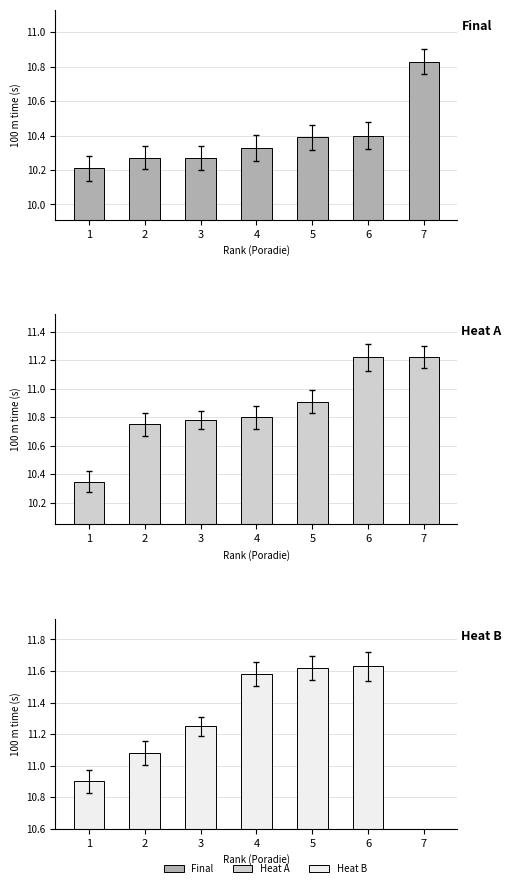

What is the value of the Finalists (Final) bar at the 3rd from the left?

10.3